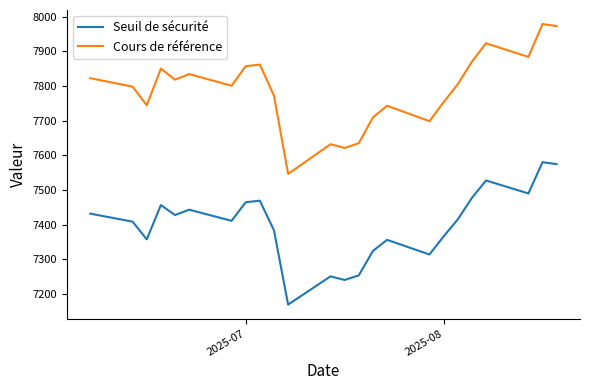

At how many categories does at least one series exceed 7737?

18